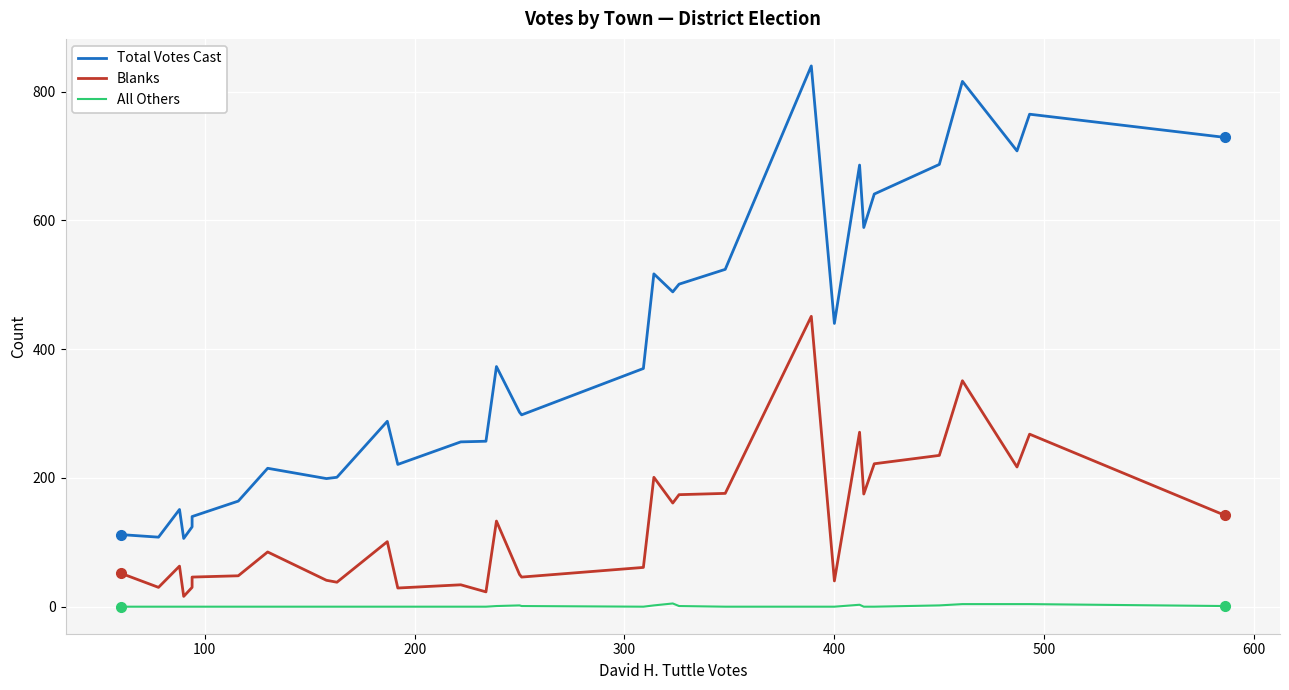

True or false: All Others and Blanks cross at least once.

False